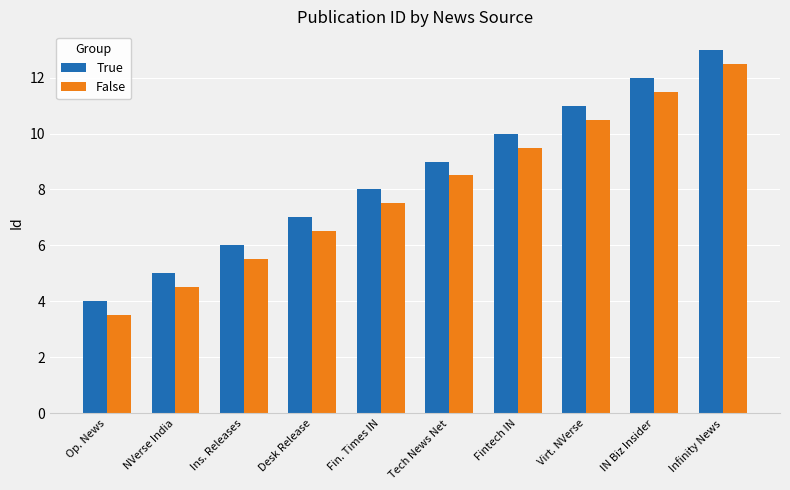

The True series shows 2.6 at IN Biz Insider. True or false?

False